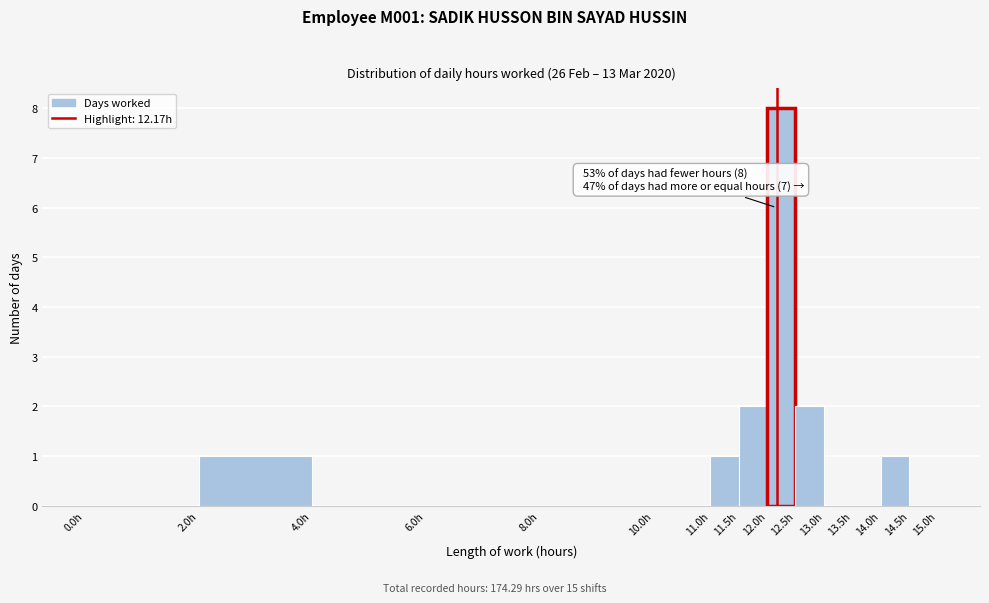

Over which range of the x-axis is the bar tallest?

12.0 to 12.5